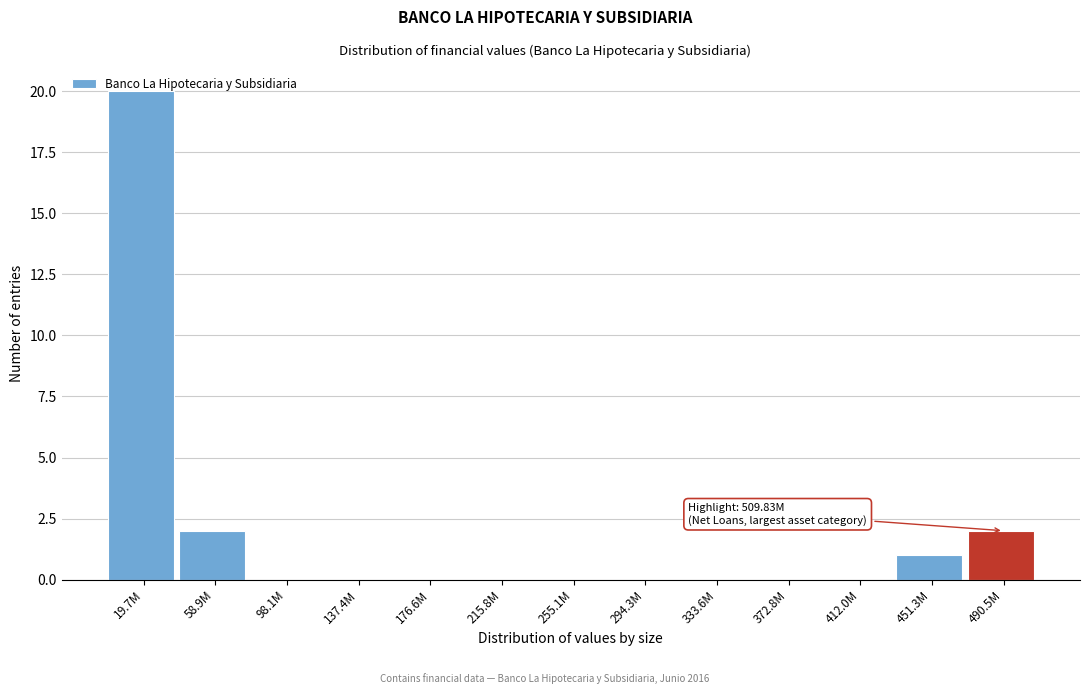

What is the greatest value displayed?

20